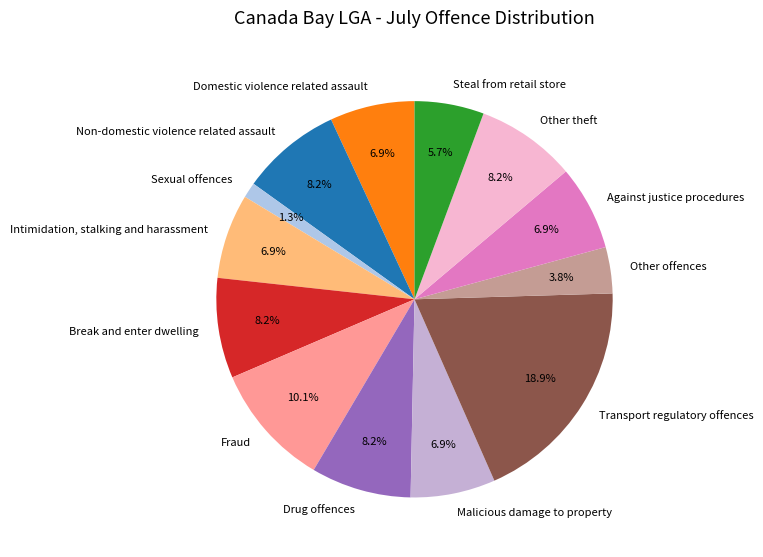

To the nearest percent, what percentage of the pie is Drug offences?

8%